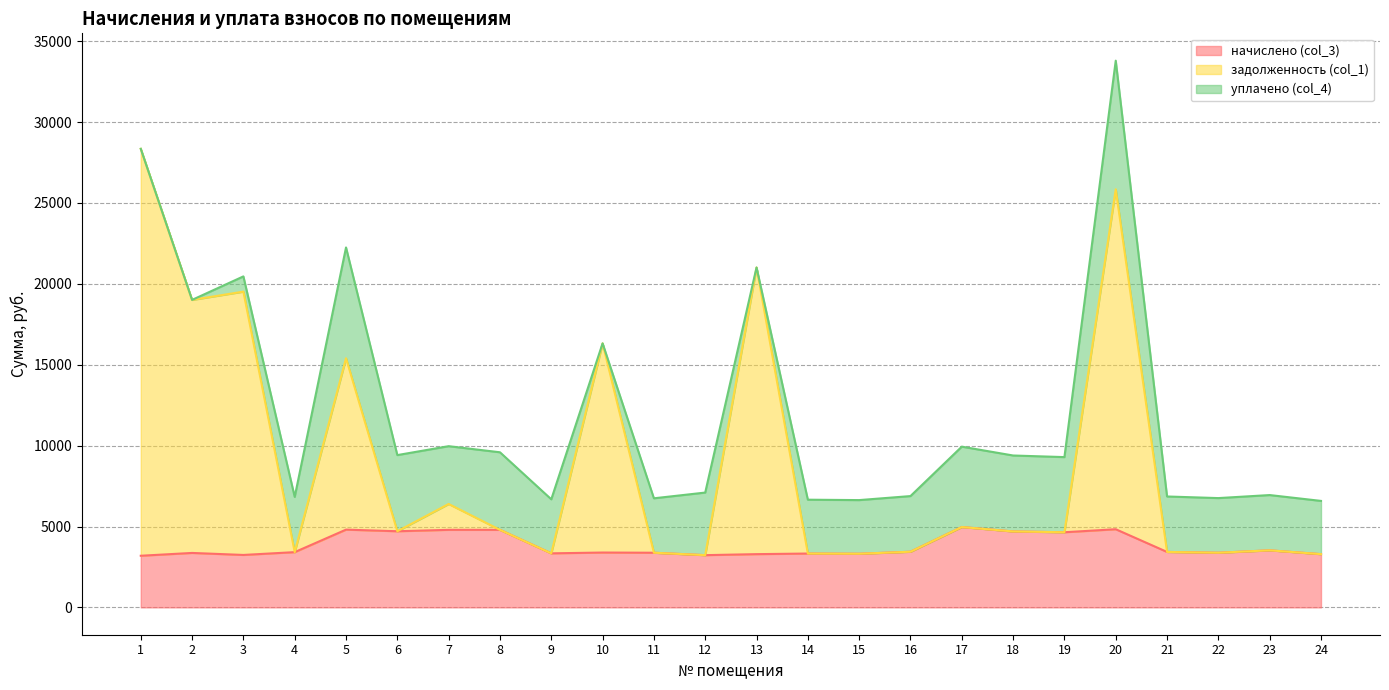

At which label does задолженность (col_1) first exceed 4694?

1